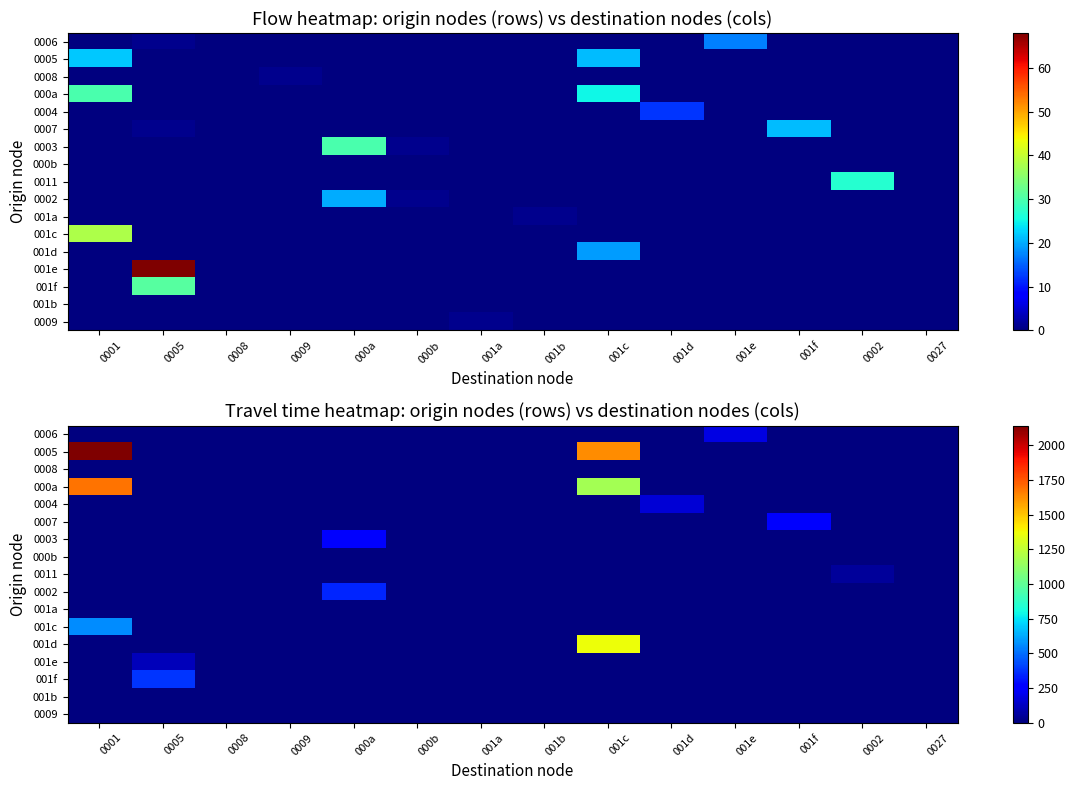

At which category is the sum across all series the highest?

0001